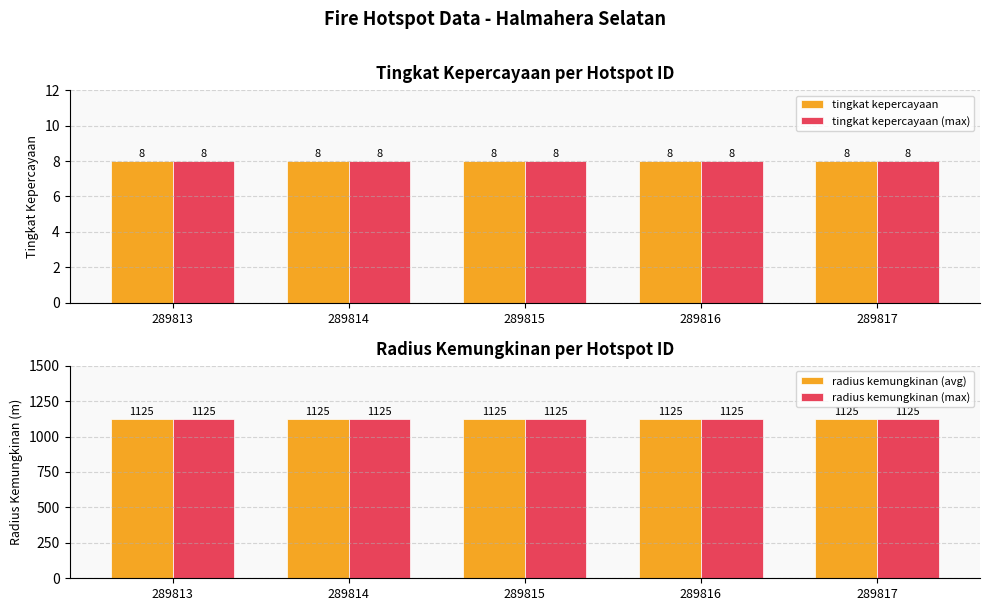

Is it true that radius kemungkinan (max) equals 483 at 289816?

False